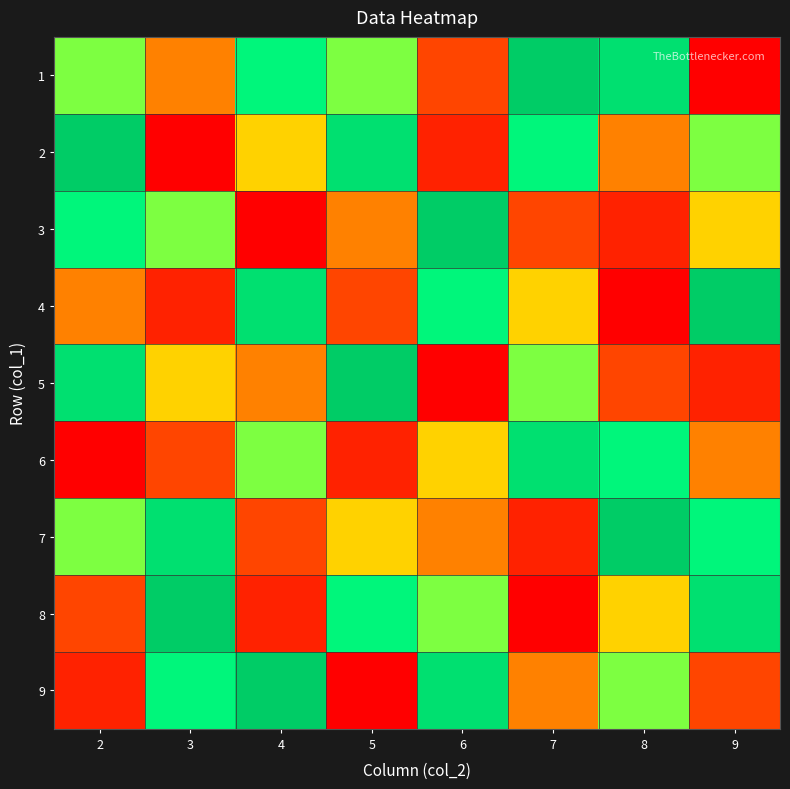

Which category has the lowest value across all series?

9